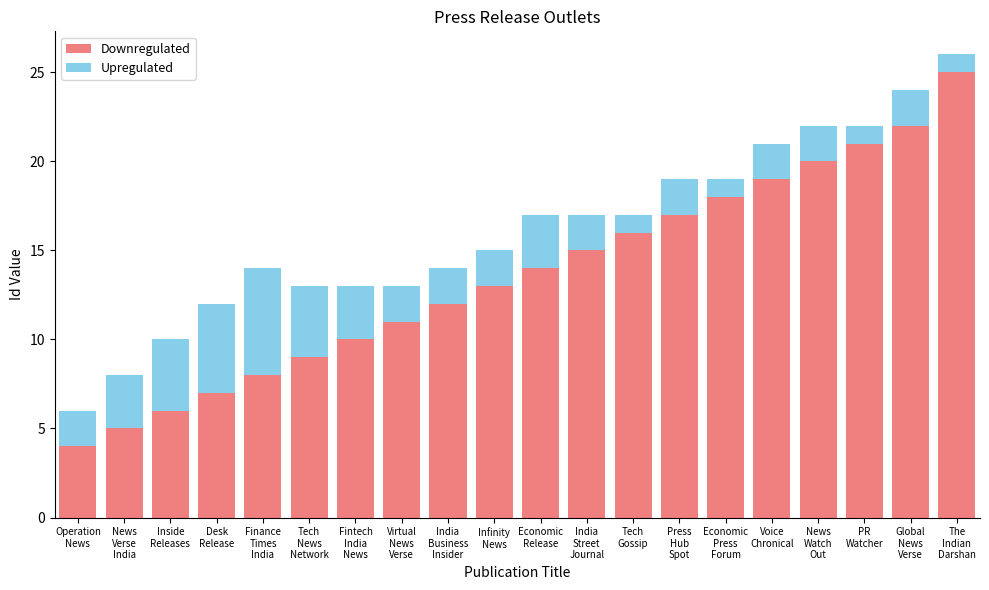

What is the difference between the second highest and minimum values in the Downregulated series?

18